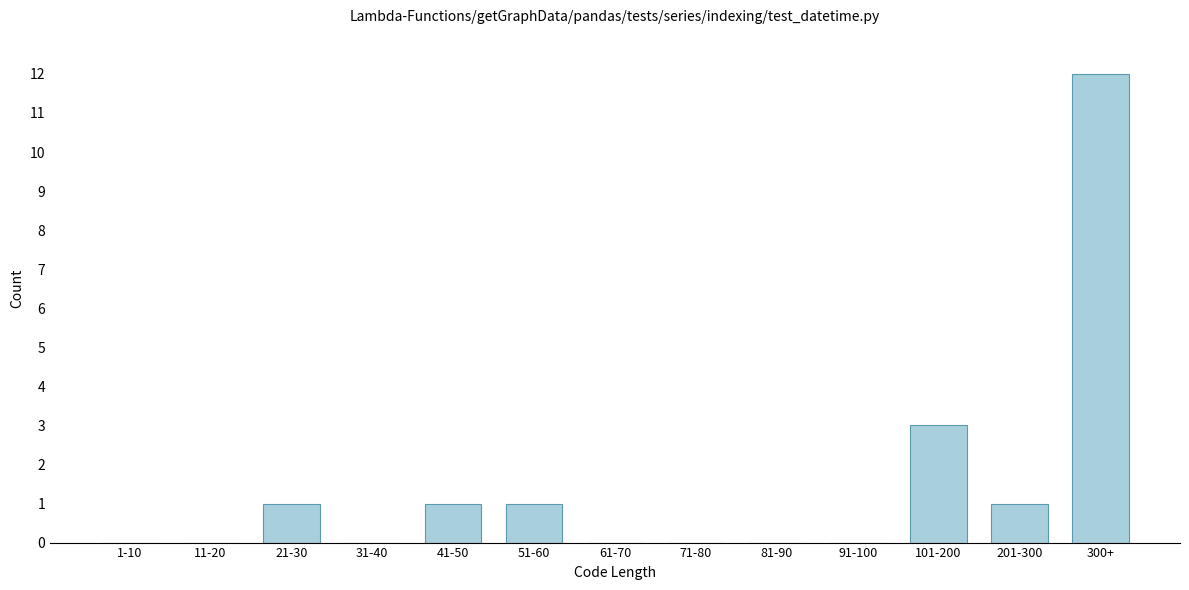

Reading left to right, transcribe all the data shown in this chart.

1-10=0	11-20=0	21-30=1	31-40=0	41-50=1	51-60=1	61-70=0	71-80=0	81-90=0	91-100=0	101-200=3	201-300=1	300+=12